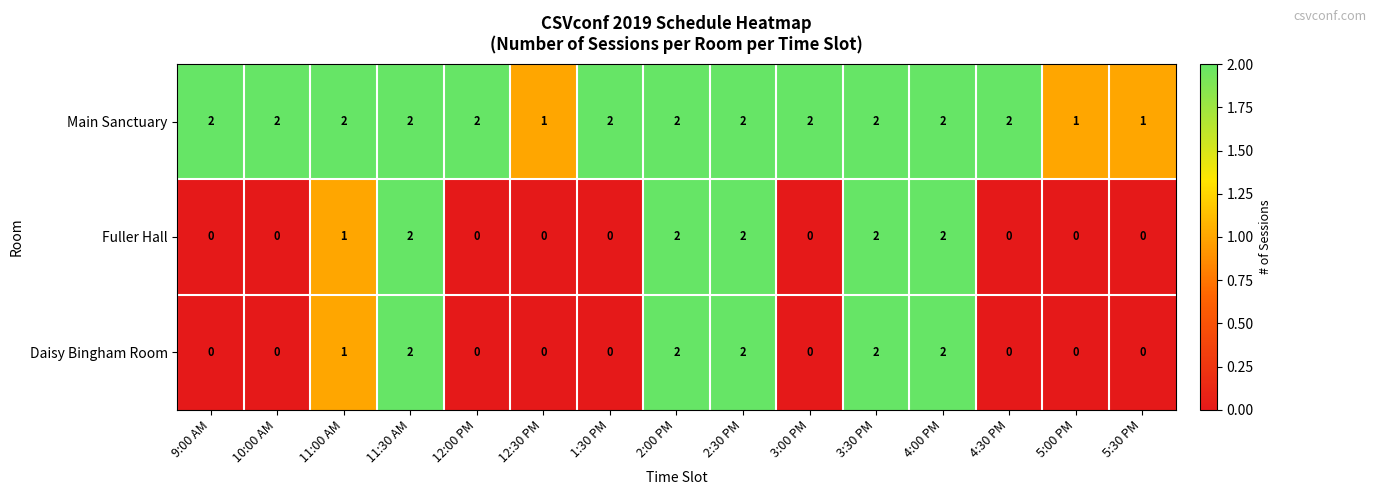

What is the total value across all series at 9:00 AM?

2